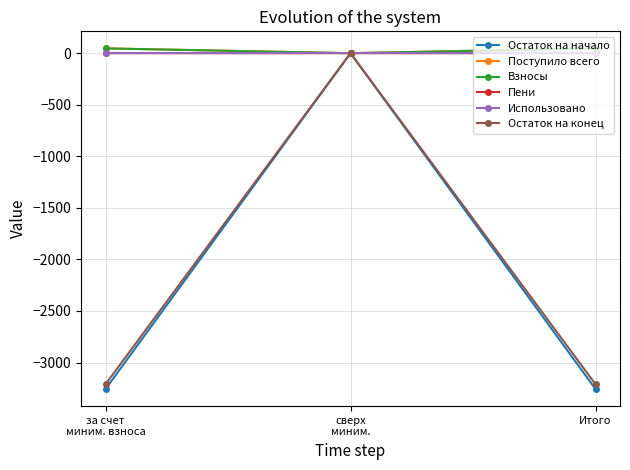

What is the value of the Остаток на конец point at the 3rd from the left?

-3210.7